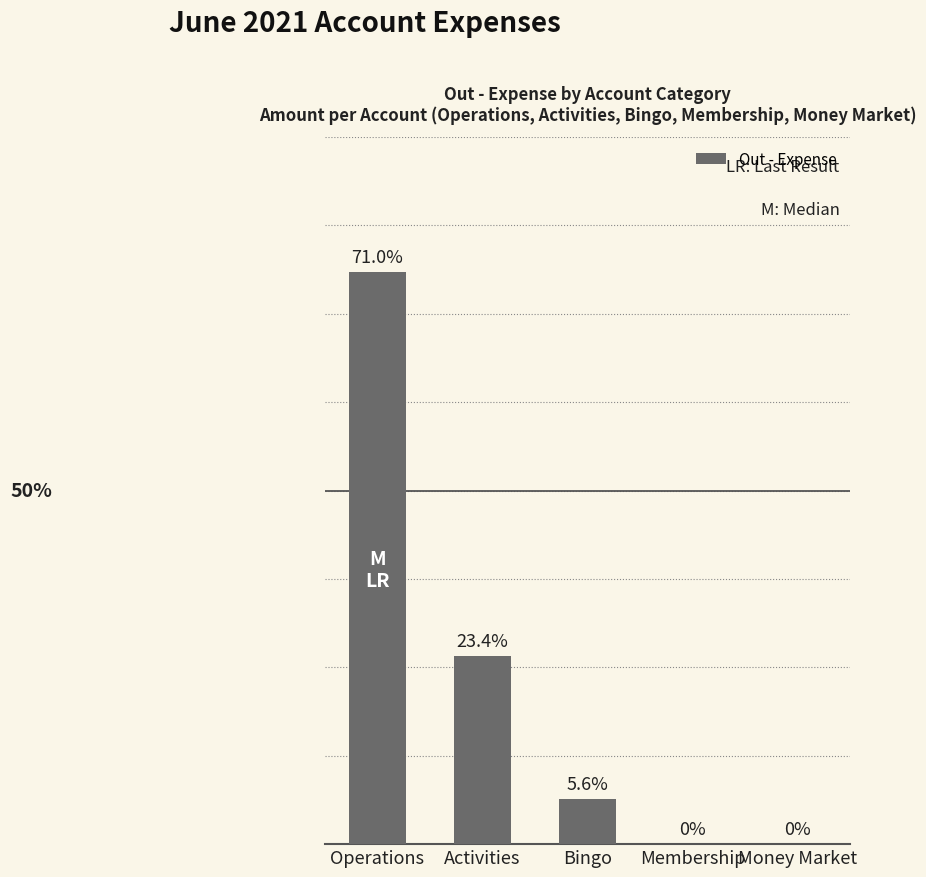

Rank the categories by value from lowest to highest.

Membership, Money Market, Bingo, Activities, Operations